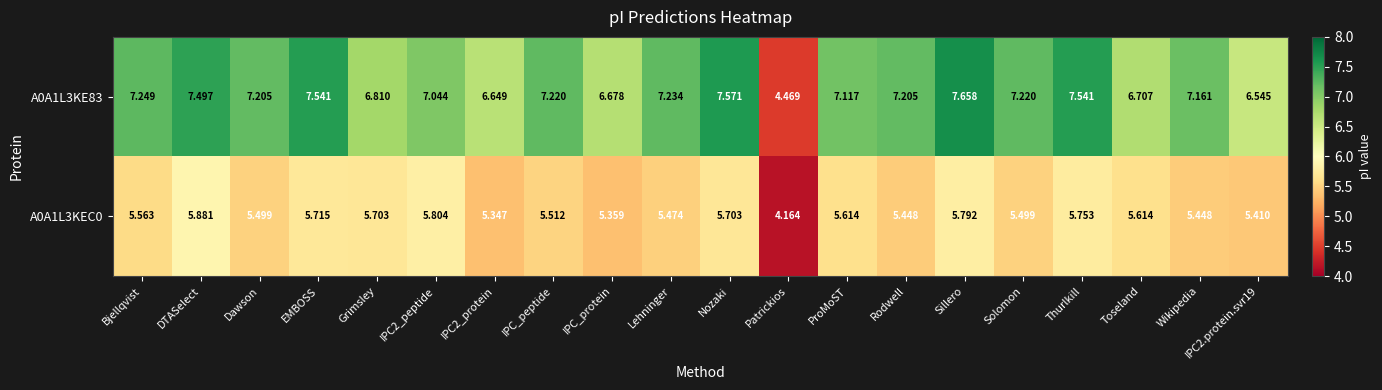

Which series has the largest total across all categories?

A0A1L3KE83